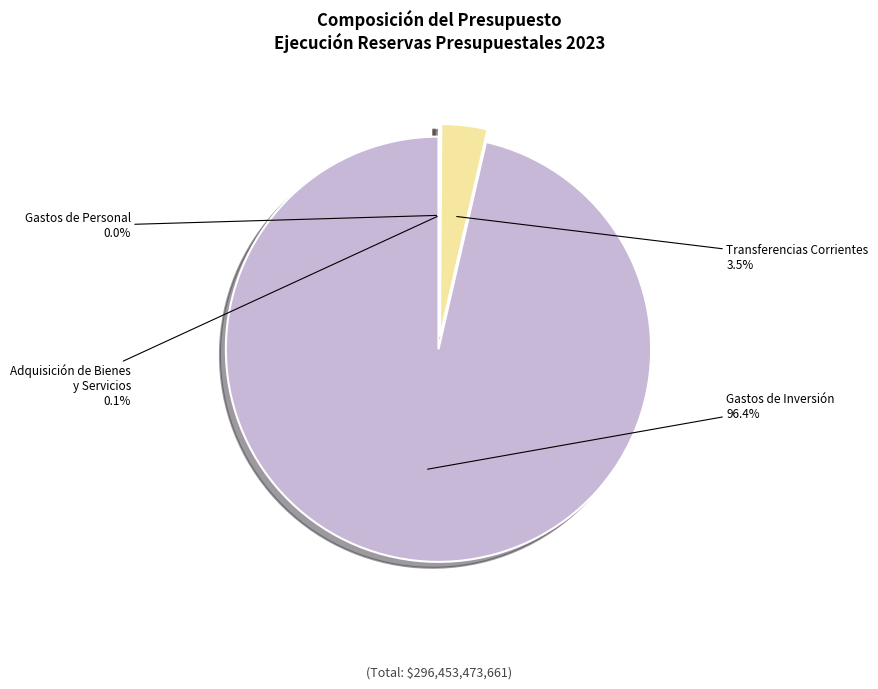

Which slice is the largest?

Gastos de Inversión